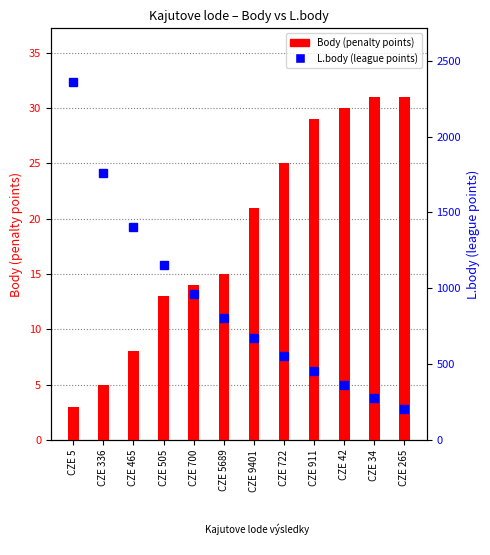

What is the total value across all series at CZE 5689?

819